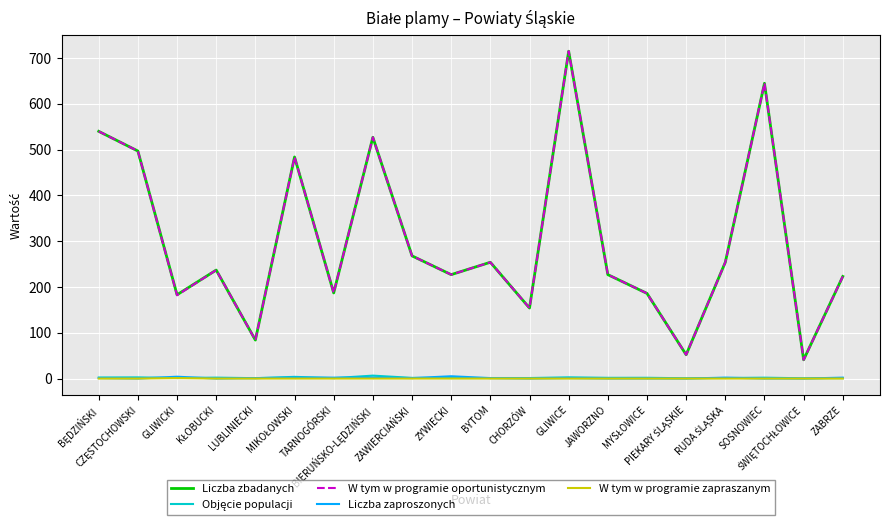

What is the minimum value for W tym w programie oportunistycznym?

41.0